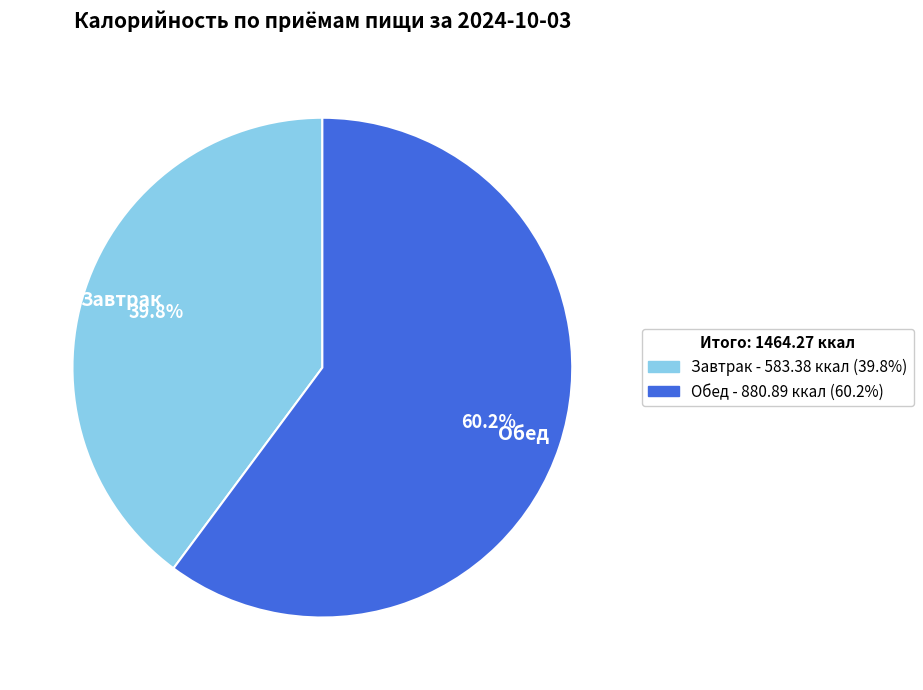

Which has a higher value, Завтрак or Обед?

Обед